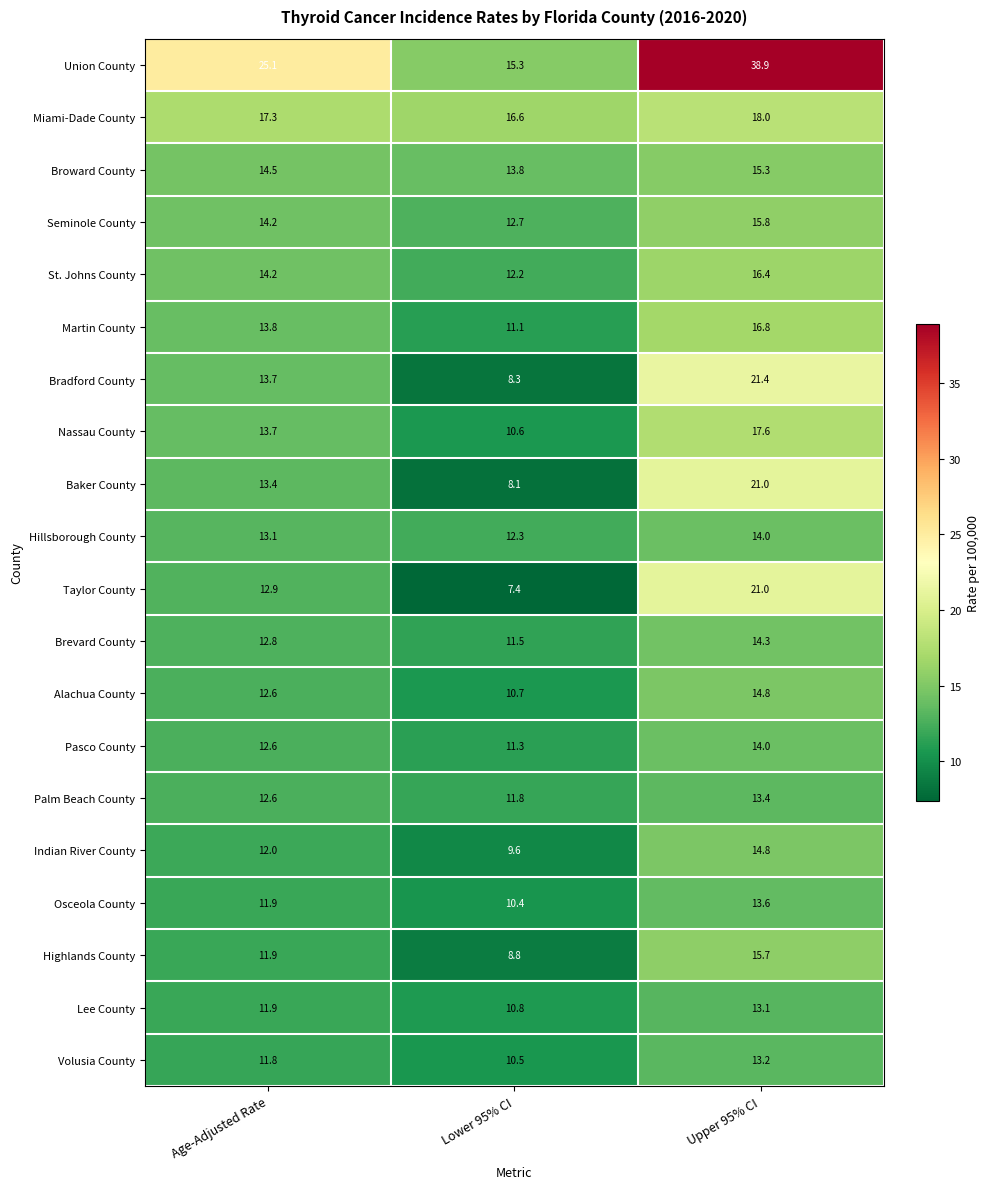

At which category is the sum across all series the highest?

Upper 95% CI